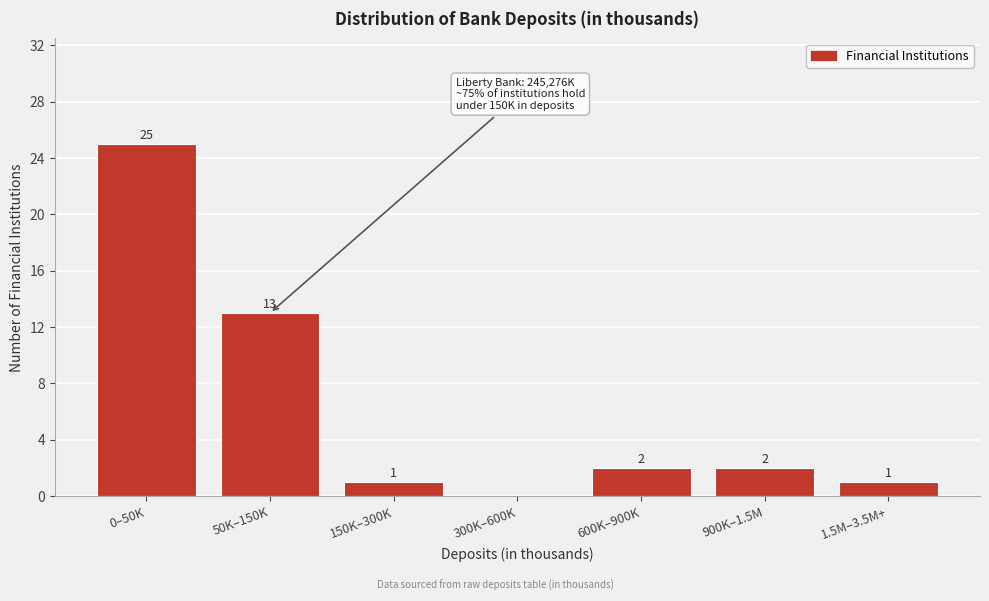

Reading left to right, transcribe all the data shown in this chart.

0–50K=25	50K–150K=13	150K–300K=1	300K–600K=0	600K–900K=2	900K–1.5M=2	1.5M–3.5M+=1